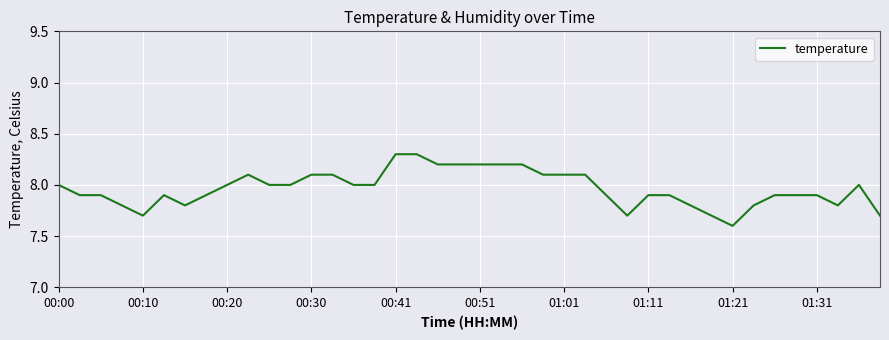

What is the smallest value displayed?

7.6